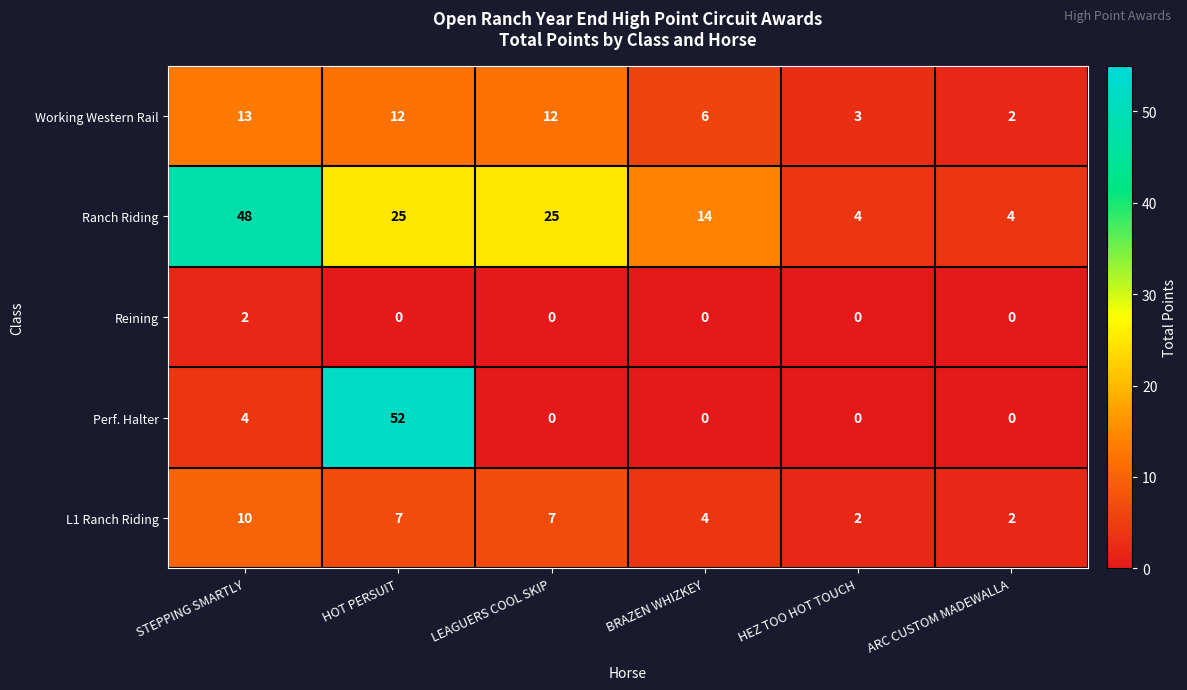

Which series has the largest total across all categories?

Ranch Riding